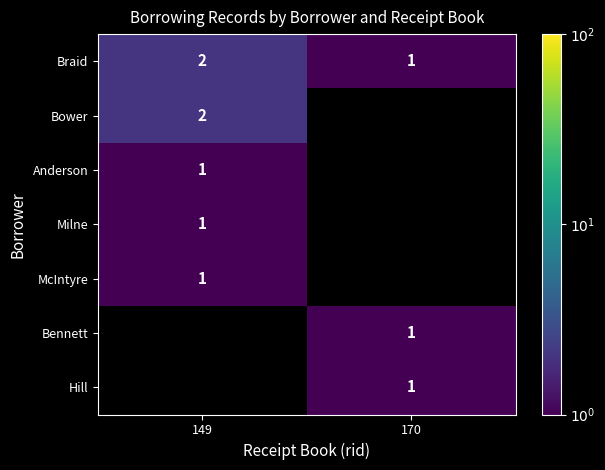

The value of Bower at 149 is 2. True or false?

True